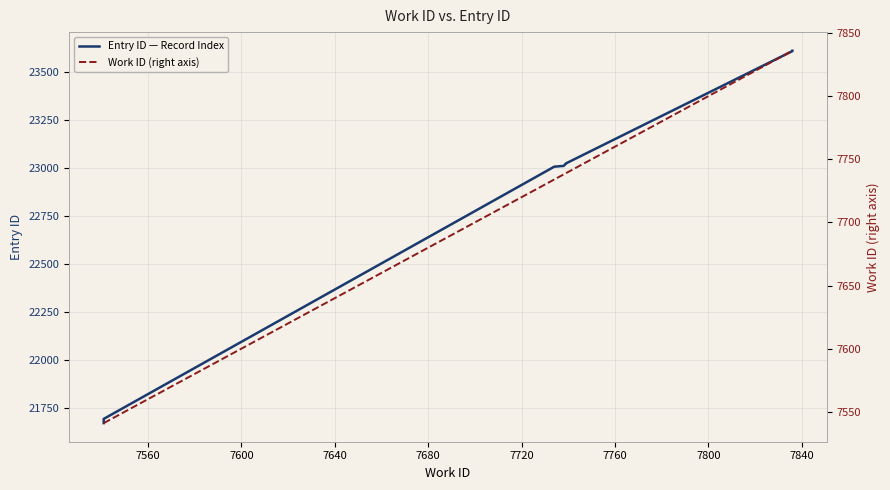

True or false: Work ID (right axis) has more than 1 interior local peaks.

False